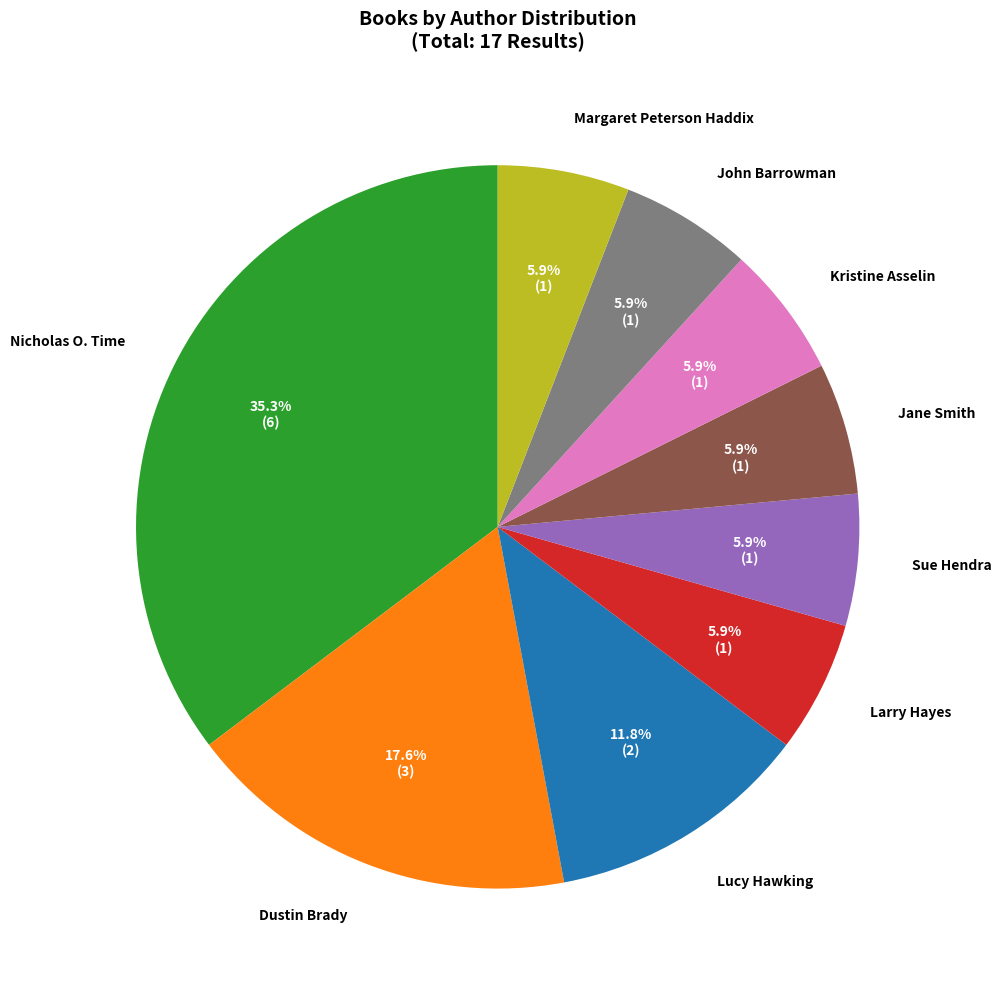

Does any single category account for the majority?

No